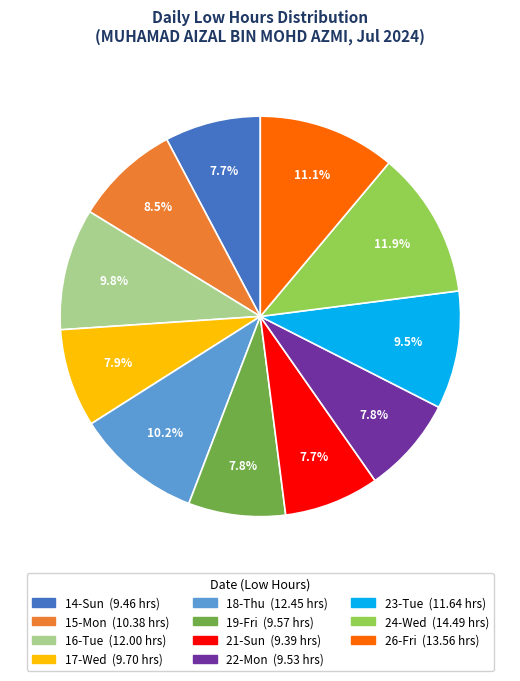

Which has a higher value, 19-Fri or 15-Mon?

15-Mon